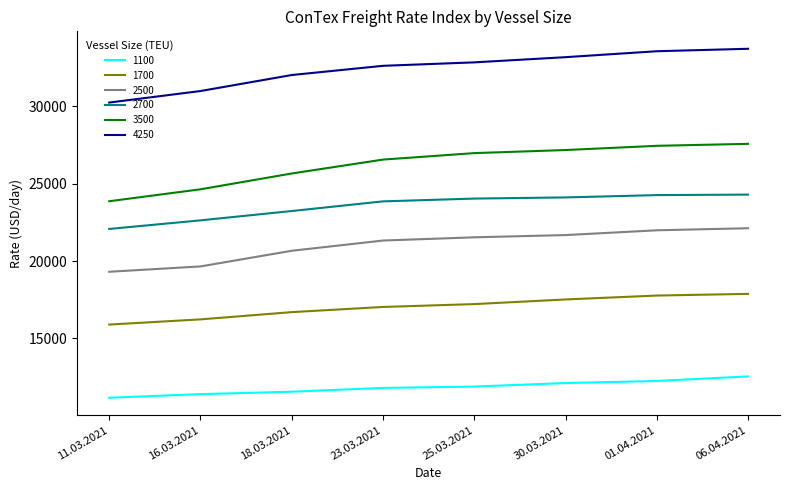

The value of 3500 at 23.03.2021 is 26564. True or false?

True